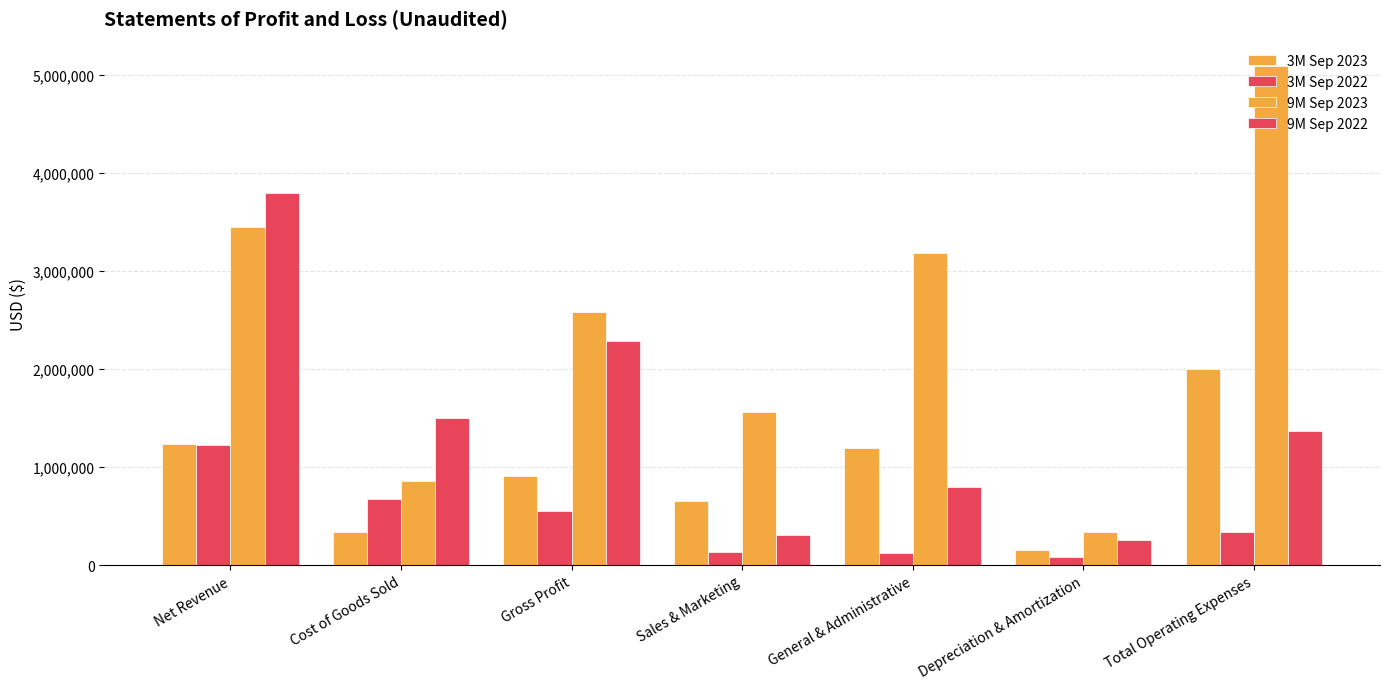

What is the difference between the 3M Sep 2022 values at Sales & Marketing and General & Administrative?

14120